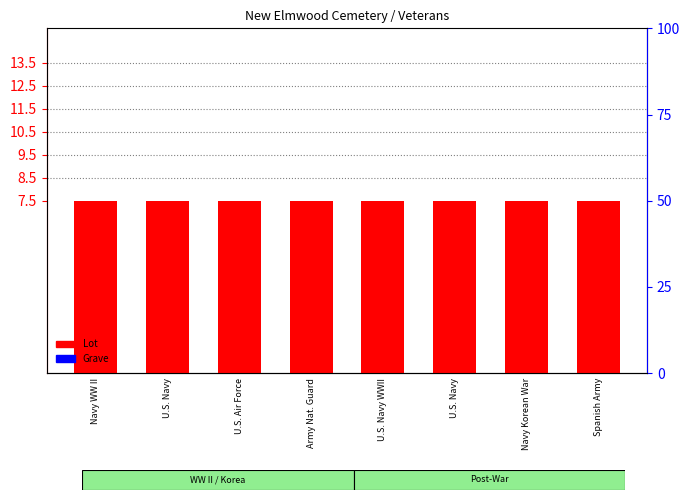

The Grave series shows 0.0 at Navy Korean War. True or false?

True